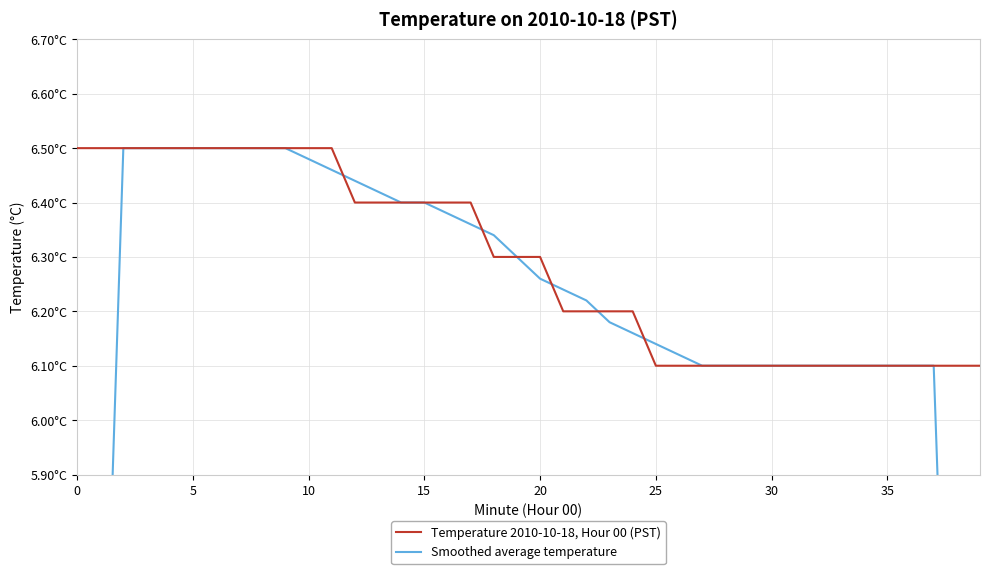

Rank the series by their maximum value, from highest to lowest.

Temperature 2010-10-18, Hour 00 (PST), Smoothed average temperature